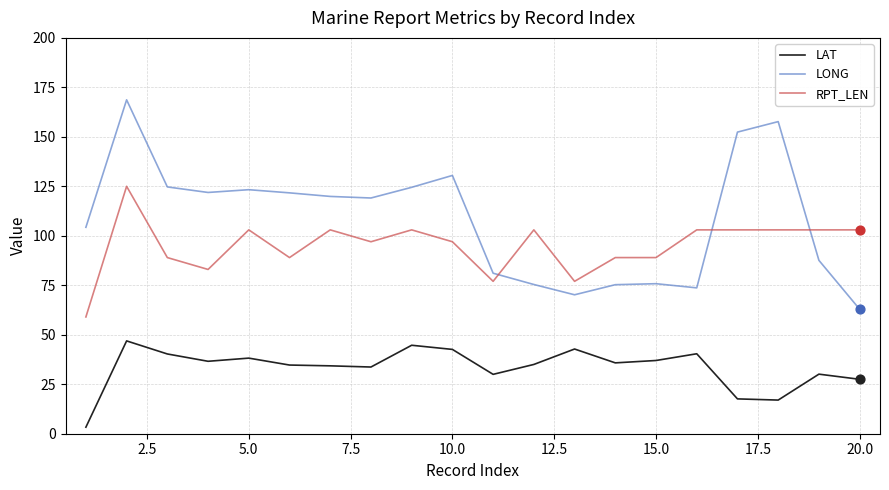

Which series has the largest range (max minus min)?

LONG